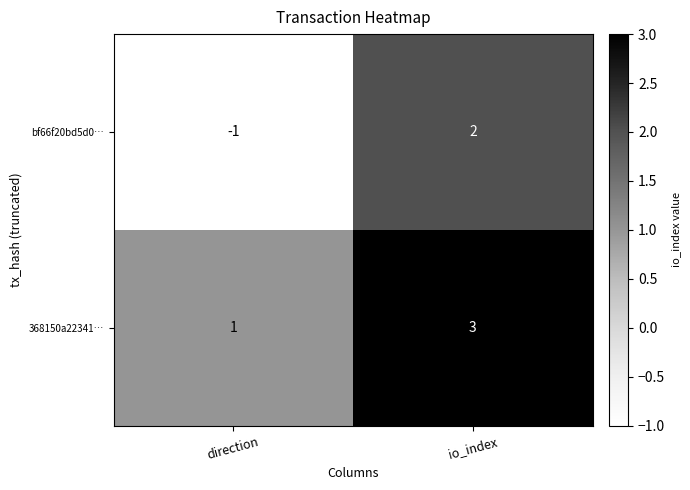

What is the difference between the maximum and minimum values in the bf66f20bd5d0… series?

3